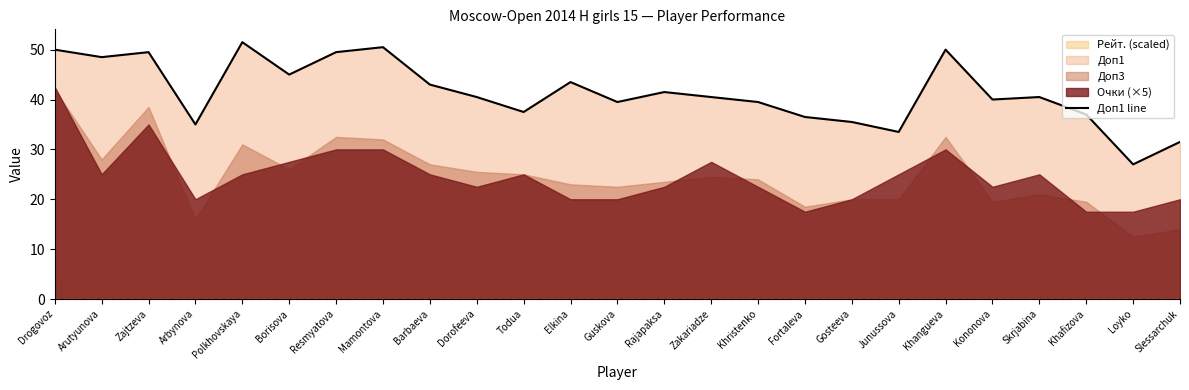

The chart shows a value of 78.7 at Borisova. True or false?

False